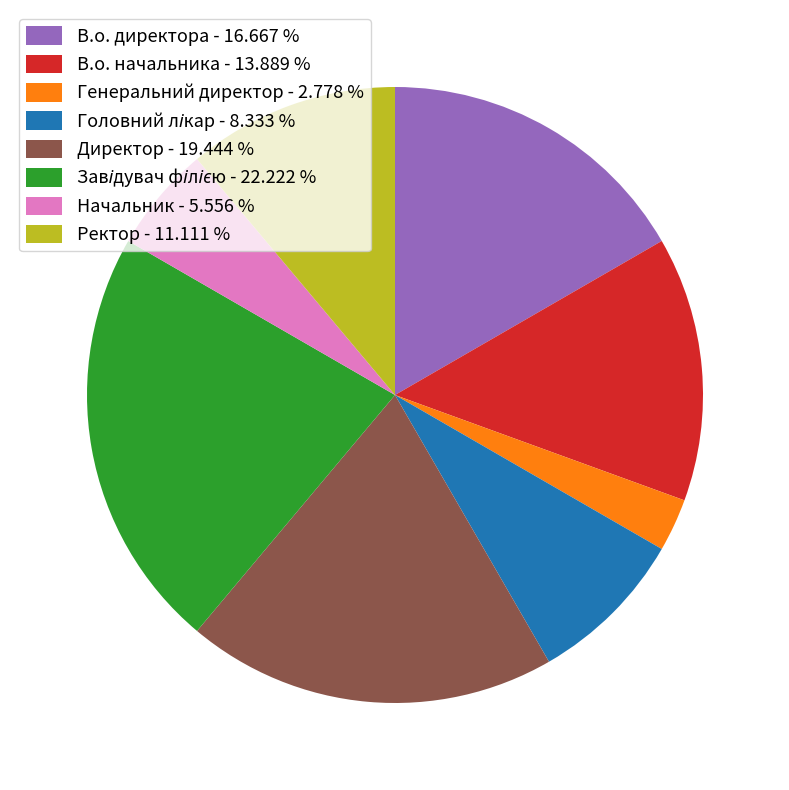

Between В.о. директора - 16.667 % and В.о. начальника - 13.889 %, which is larger?

В.о. директора - 16.667 %